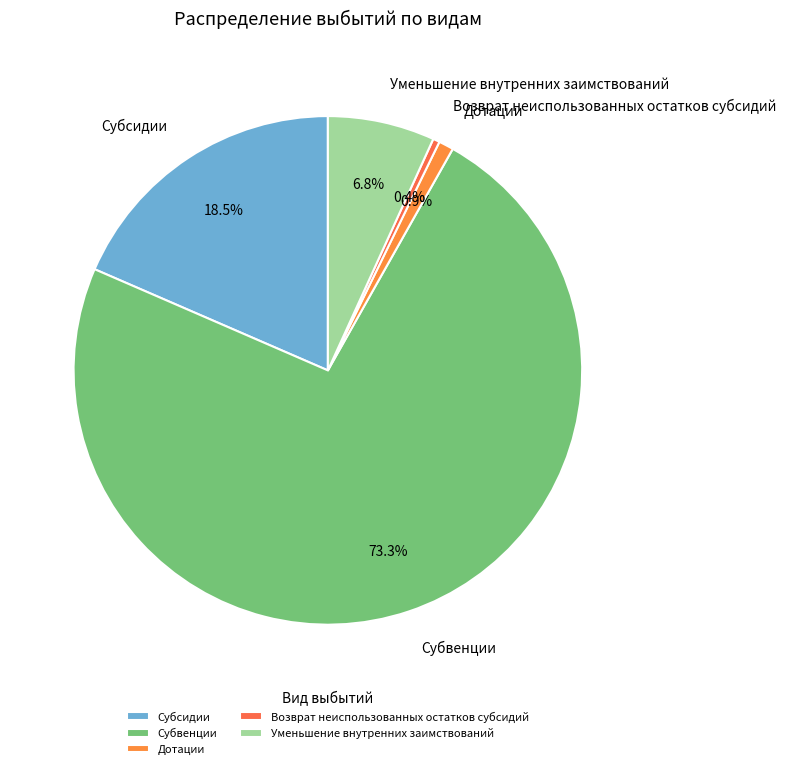

Is there any slice that represents more than half of the pie?

Yes